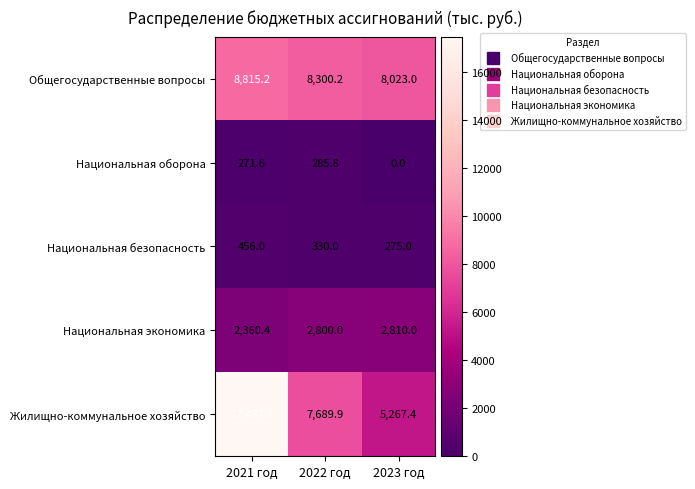

What is the difference between the highest and lowest values at 2023 год?

8023.0